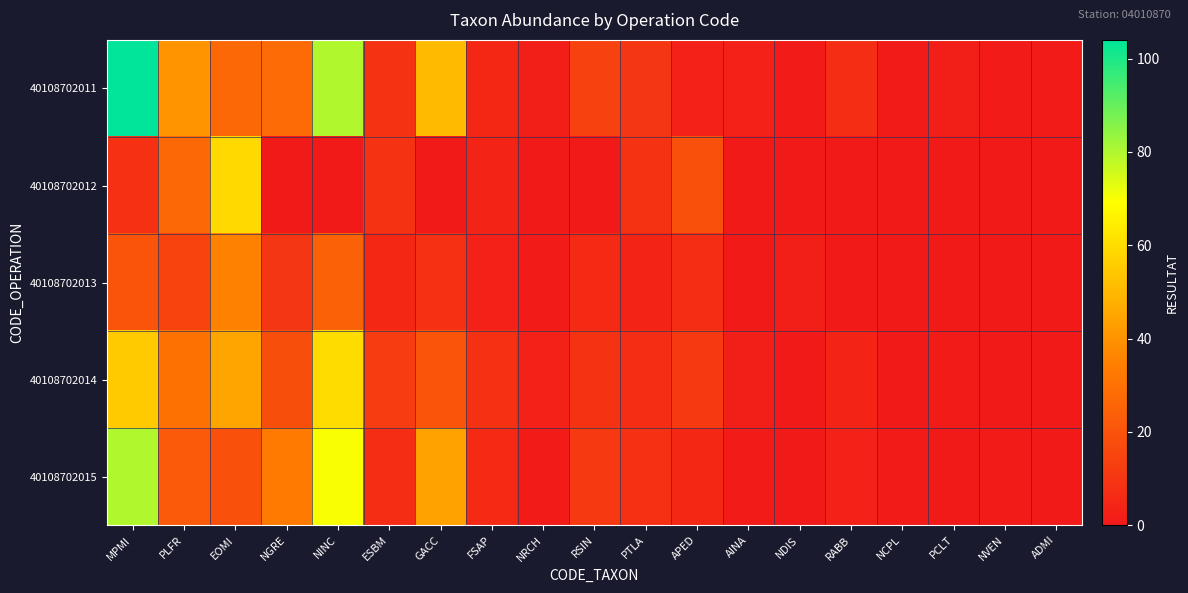

Reading left to right, list all the values displayed in this chart.

40108702011: MPMI=104	PLFR=40	EOMI=27	NGRE=28	NINC=80	ESBM=9	GACC=51	FSAP=5	NRCH=2	RSIN=14	PTLA=10	APED=3	AINA=3	NDIS=1	RABB=7	NCPL=1	PCLT=2	NVEN=1	ADMI=1
40108702012: MPMI=8	PLFR=27	EOMI=59	NGRE=0	NINC=0	ESBM=9	GACC=0	FSAP=4	NRCH=0	RSIN=0	PTLA=9	APED=19	AINA=0	NDIS=0	RABB=0	NCPL=0	PCLT=0	NVEN=0	ADMI=0
40108702013: MPMI=20	PLFR=15	EOMI=35	NGRE=10	NINC=25	ESBM=5	GACC=8	FSAP=3	NRCH=1	RSIN=6	PTLA=4	APED=7	AINA=0	NDIS=2	RABB=0	NCPL=0	PCLT=0	NVEN=0	ADMI=0
40108702014: MPMI=55	PLFR=30	EOMI=45	NGRE=18	NINC=60	ESBM=12	GACC=20	FSAP=8	NRCH=3	RSIN=9	PTLA=7	APED=11	AINA=2	NDIS=0	RABB=4	NCPL=0	PCLT=1	NVEN=0	ADMI=0
40108702015: MPMI=80	PLFR=22	EOMI=19	NGRE=33	NINC=70	ESBM=7	GACC=44	FSAP=6	NRCH=1	RSIN=11	PTLA=8	APED=5	AINA=1	NDIS=0	RABB=3	NCPL=1	PCLT=0	NVEN=1	ADMI=0